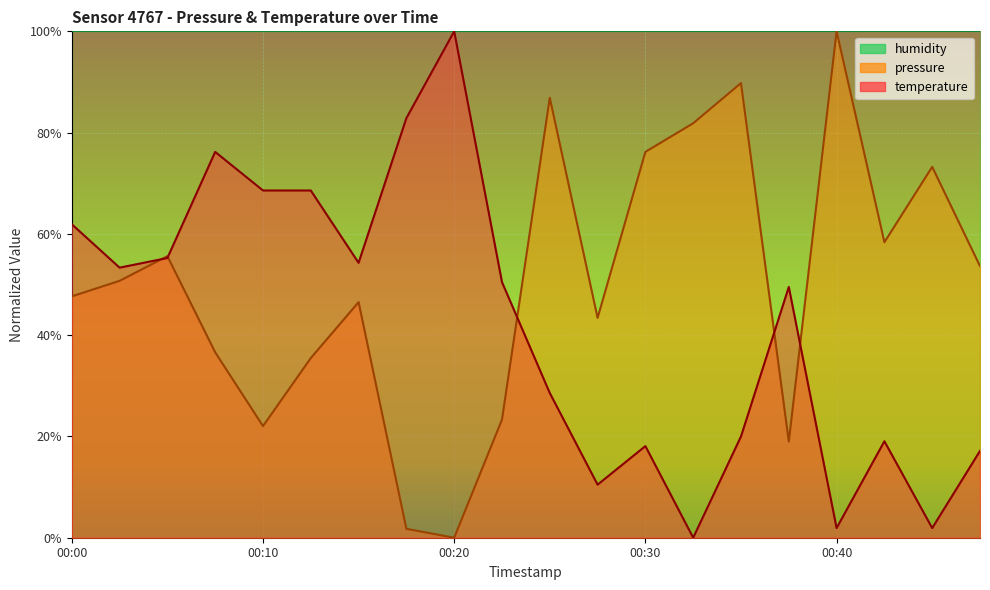

What is the difference between the maximum and minimum values in the pressure series?

1.0